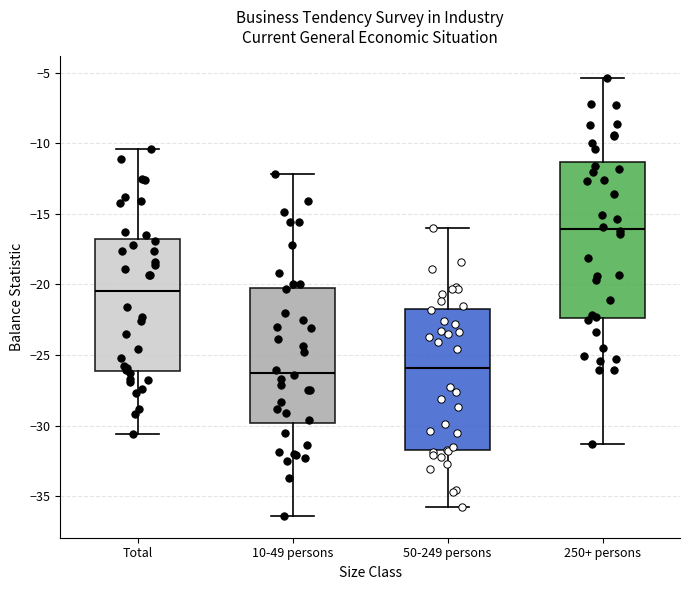

Which box's median line is the highest?

250+ persons